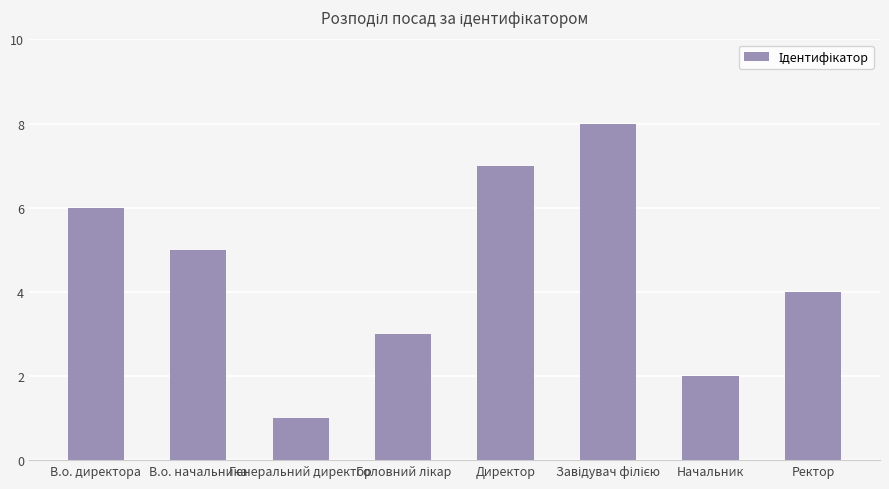

How many categories are shown in the chart?

8